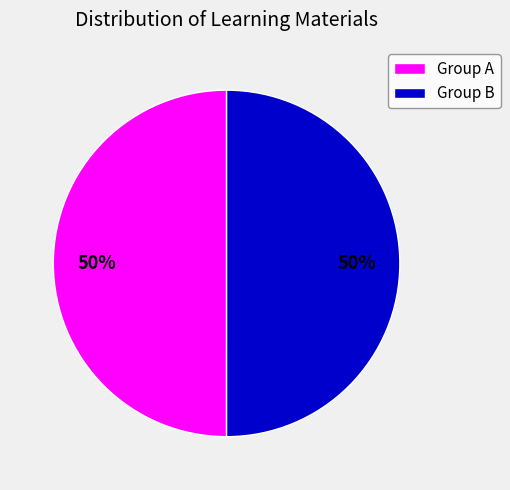

What percentage is the Group B slice, to the nearest percent?

50%